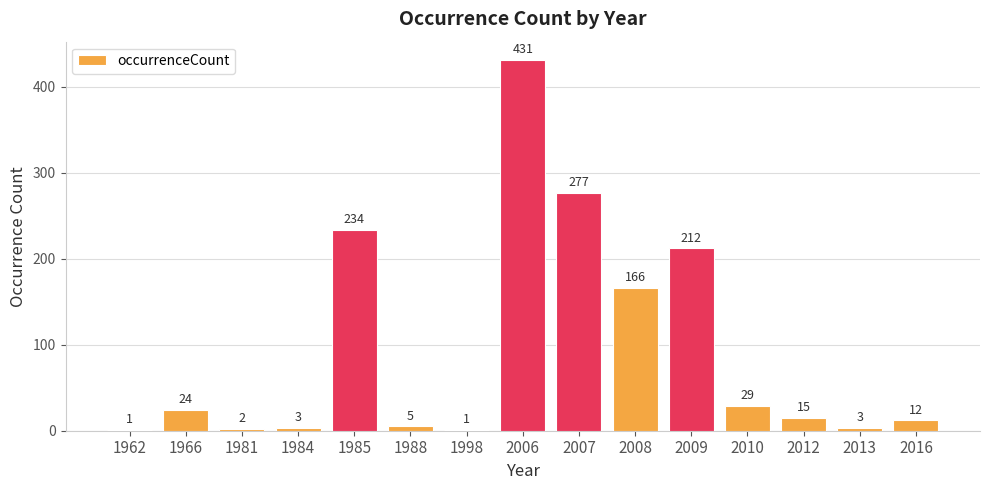

What is the change in value from 1998 to 2009?

+211